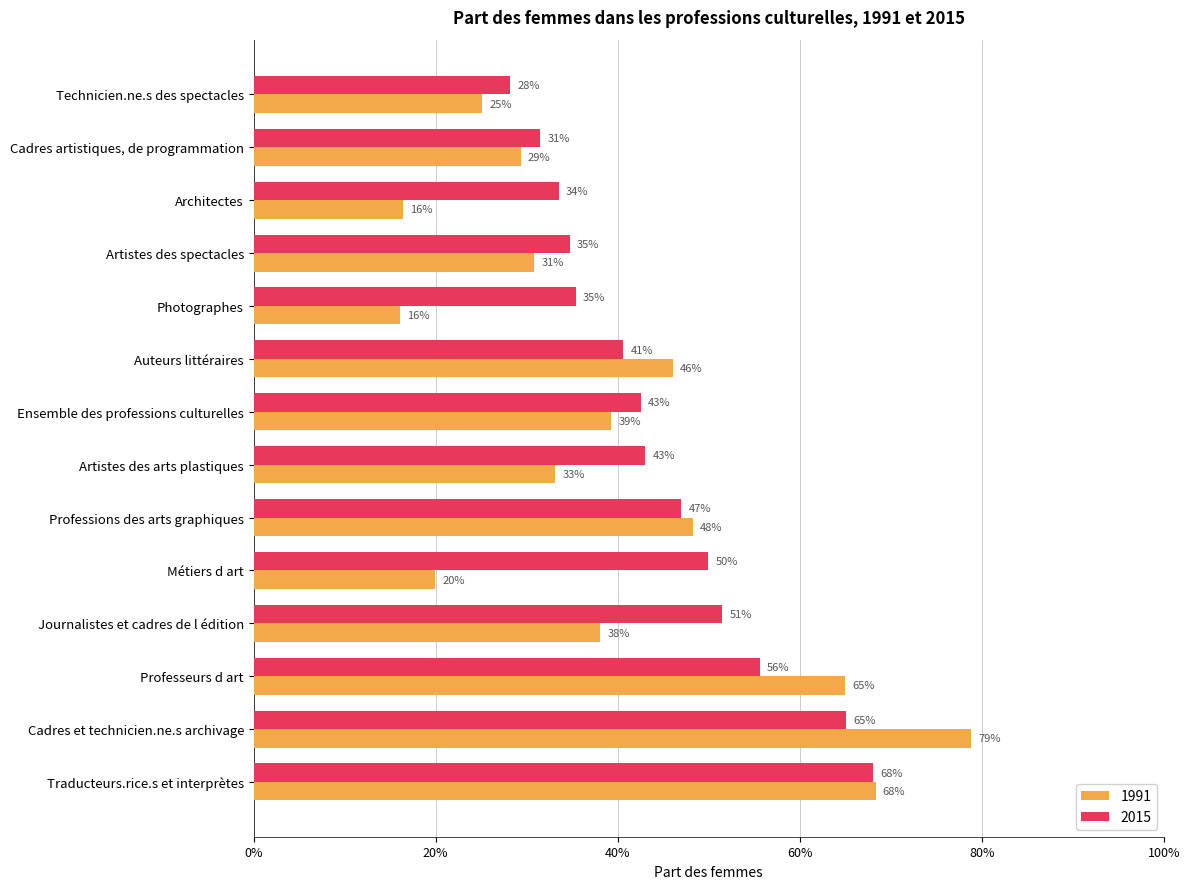

What are all the series names shown in the legend?

1991, 2015